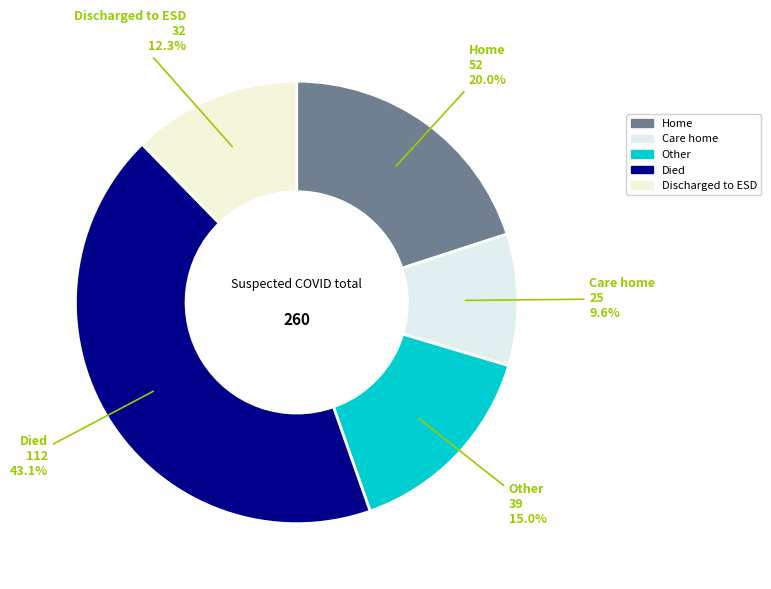

Which slice is the largest?

Died